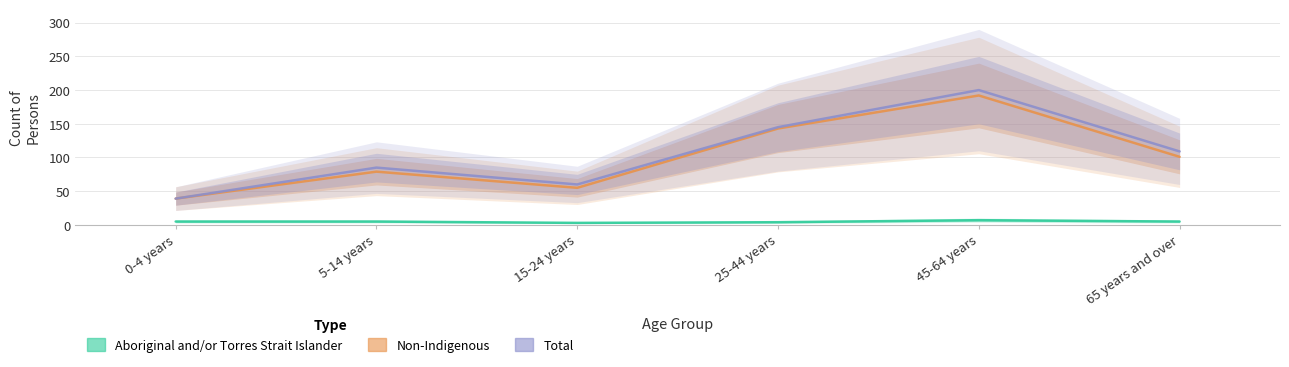

What are all the series names shown in the legend?

Aboriginal and/or Torres Strait Islander (Persons), Non-Indigenous (Persons), Total (Persons)